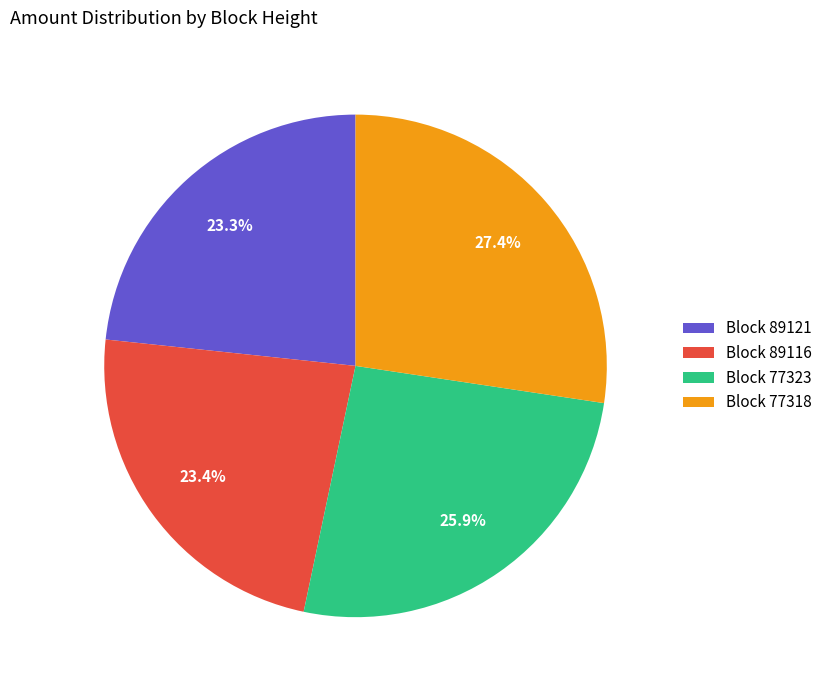

Is there any slice that represents more than half of the pie?

No